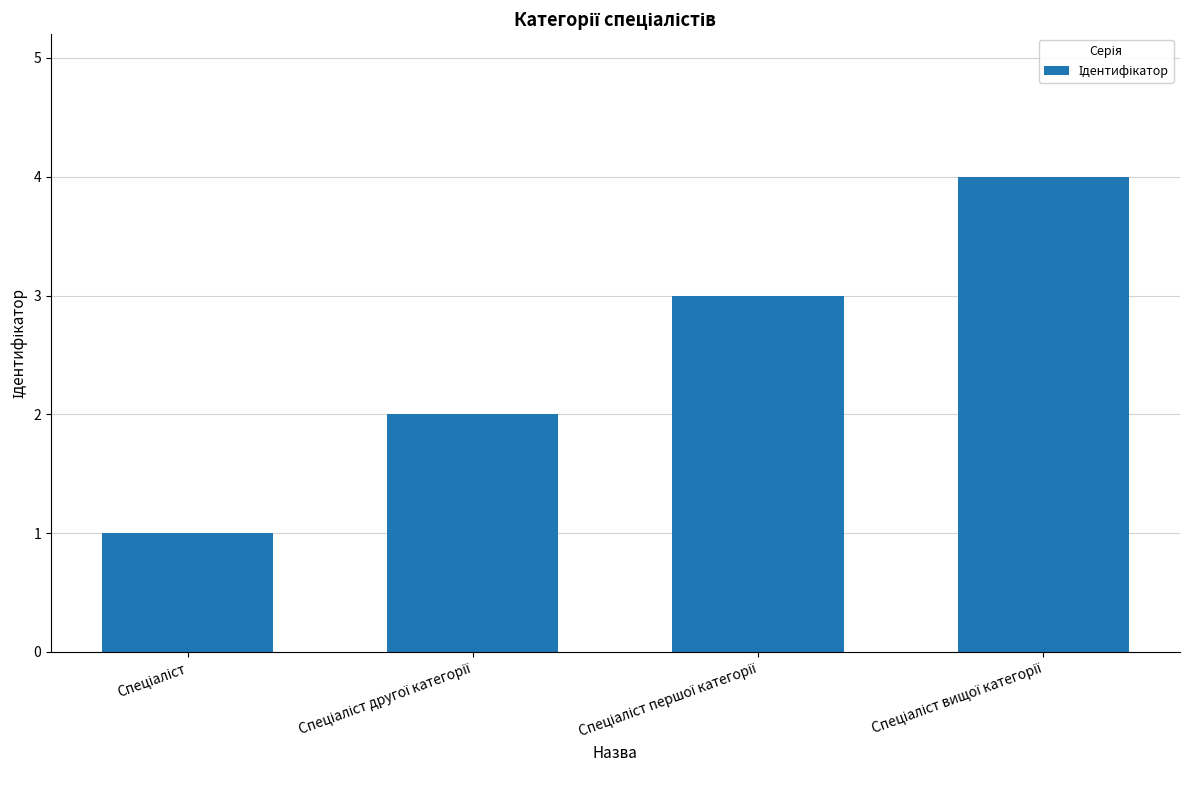

What is the maximum value shown in the chart?

4